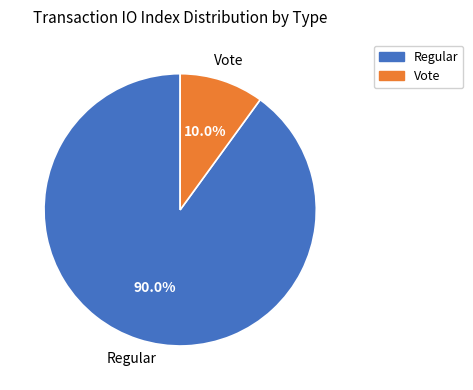

To the nearest percent, what percentage of the pie is Regular?

90%